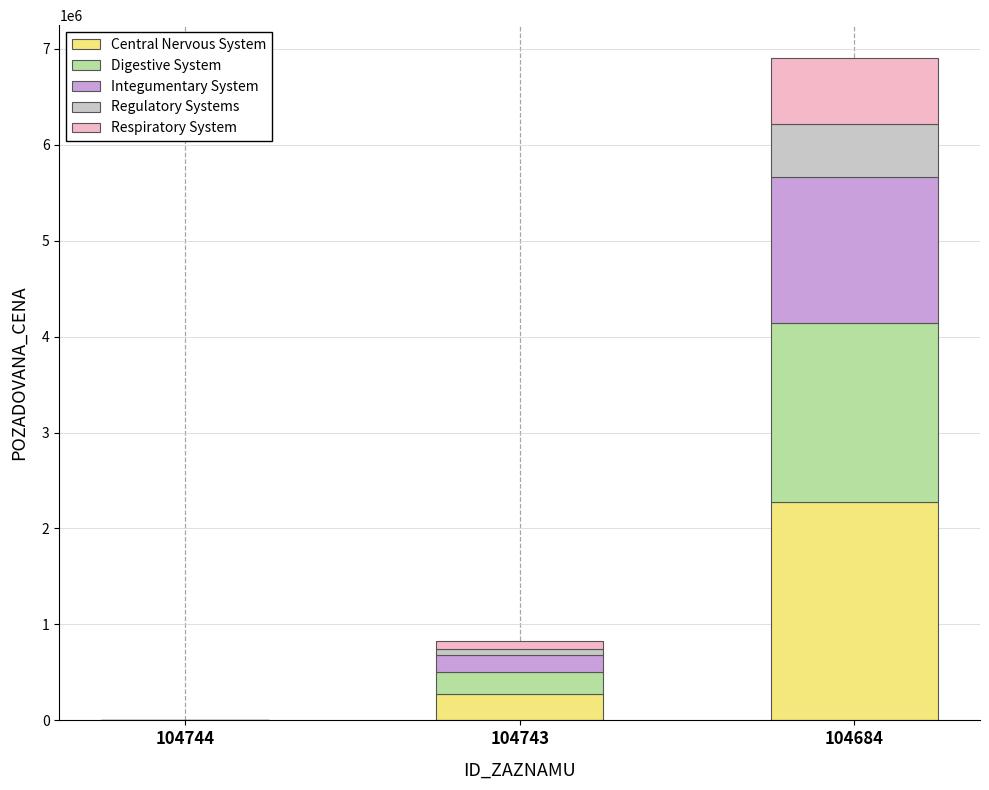

What is the sum of all Central Nervous System values?

2552503.8